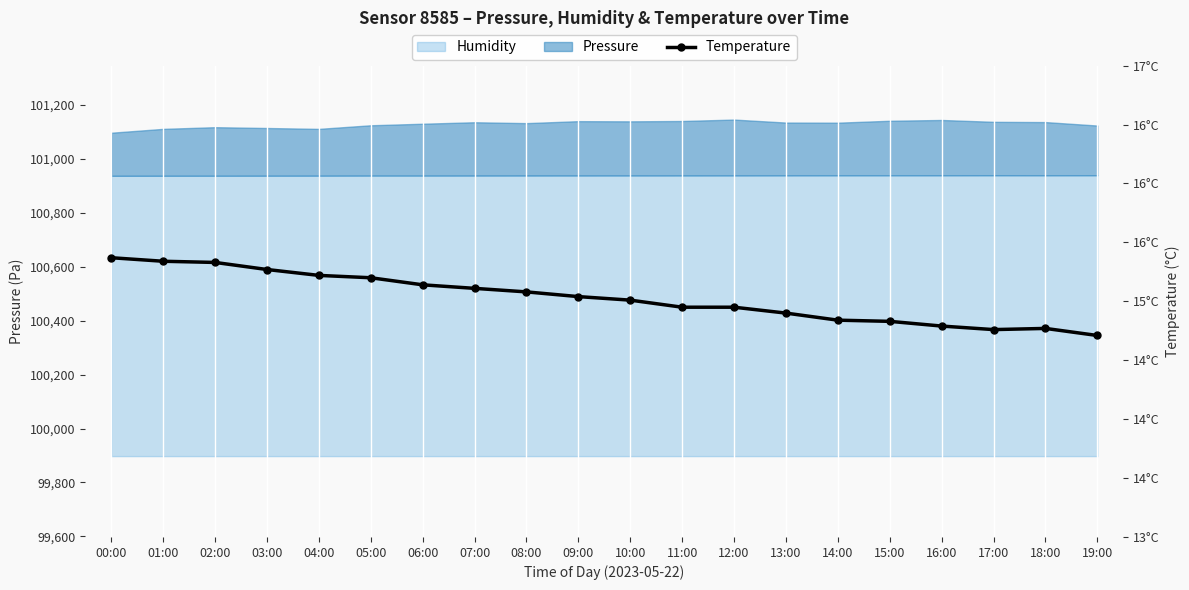

List the labels in order of value, smallest first.

19:00, 17:00, 18:00, 16:00, 15:00, 14:00, 13:00, 11:00, 12:00, 10:00, 09:00, 08:00, 07:00, 06:00, 05:00, 04:00, 03:00, 02:00, 01:00, 00:00